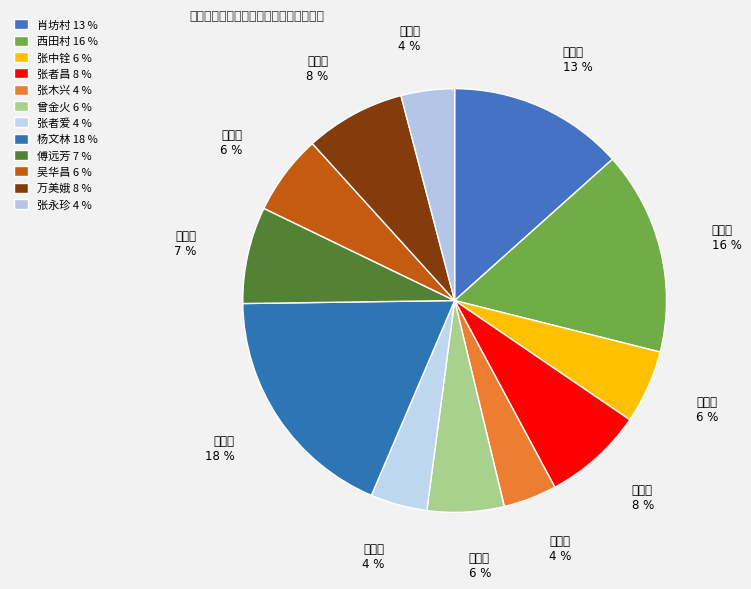

What is the largest slice in the pie chart?

杨文林